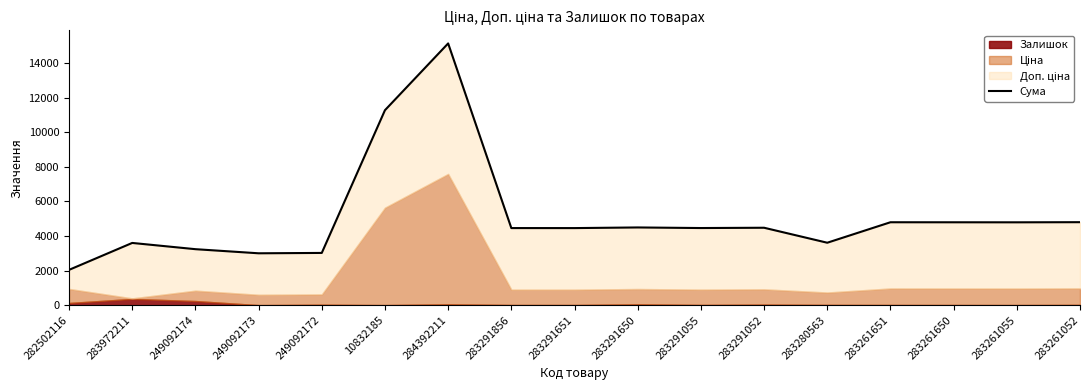

How many lines are shown in the chart?

1